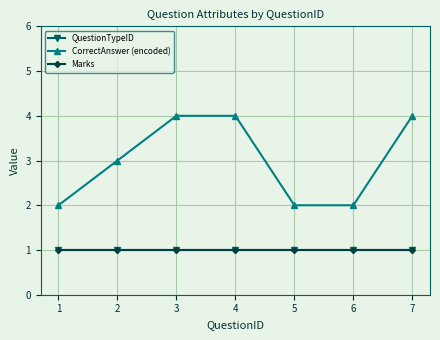

Reading left to right, what are all the values shown in this chart?

QuestionTypeID: 1	1	1	1	1	1	1
CorrectAnswer (encoded): 2	3	4	4	2	2	4
Marks: 1	1	1	1	1	1	1